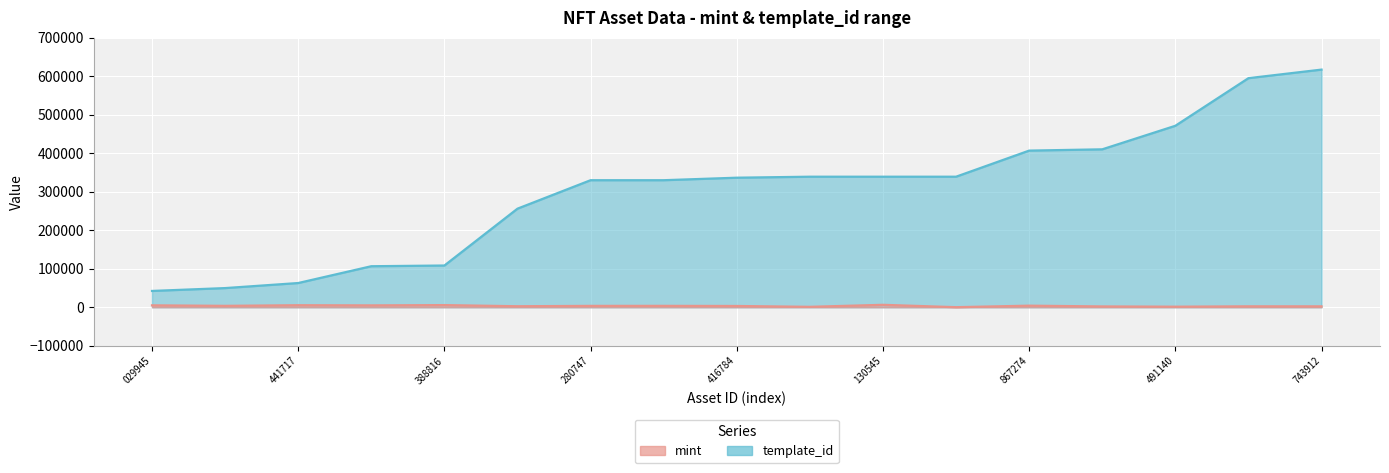

What is the spread (max minus min) of values at 441717?

57662